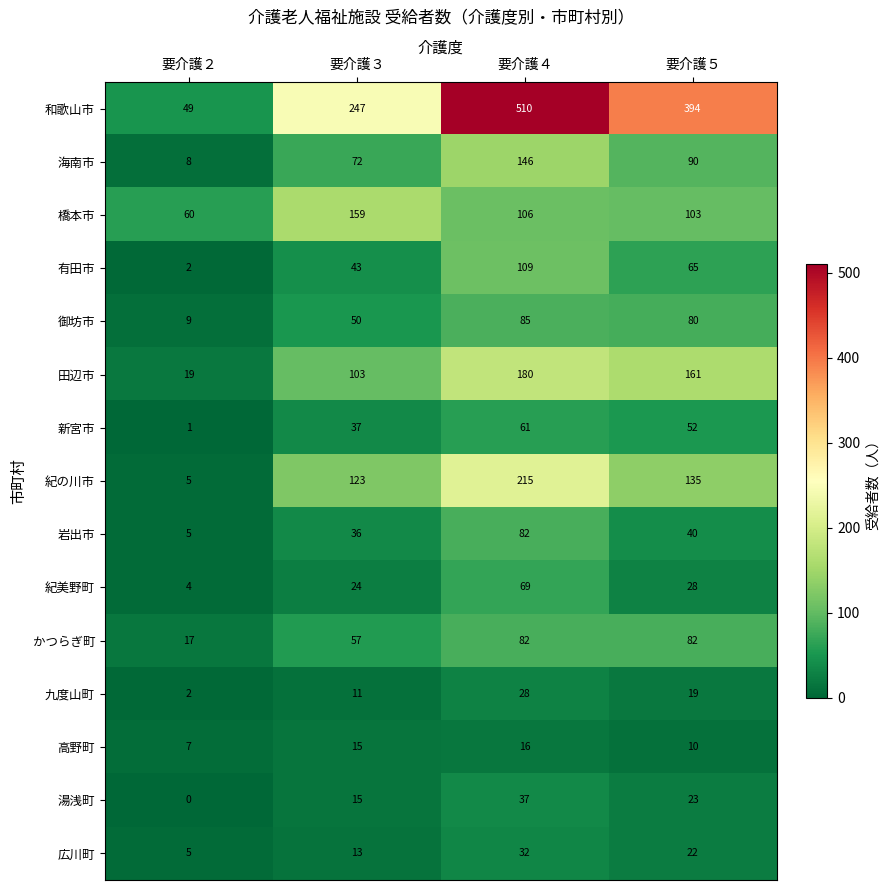

The 海南市 series shows 245 at 要介護４. True or false?

False